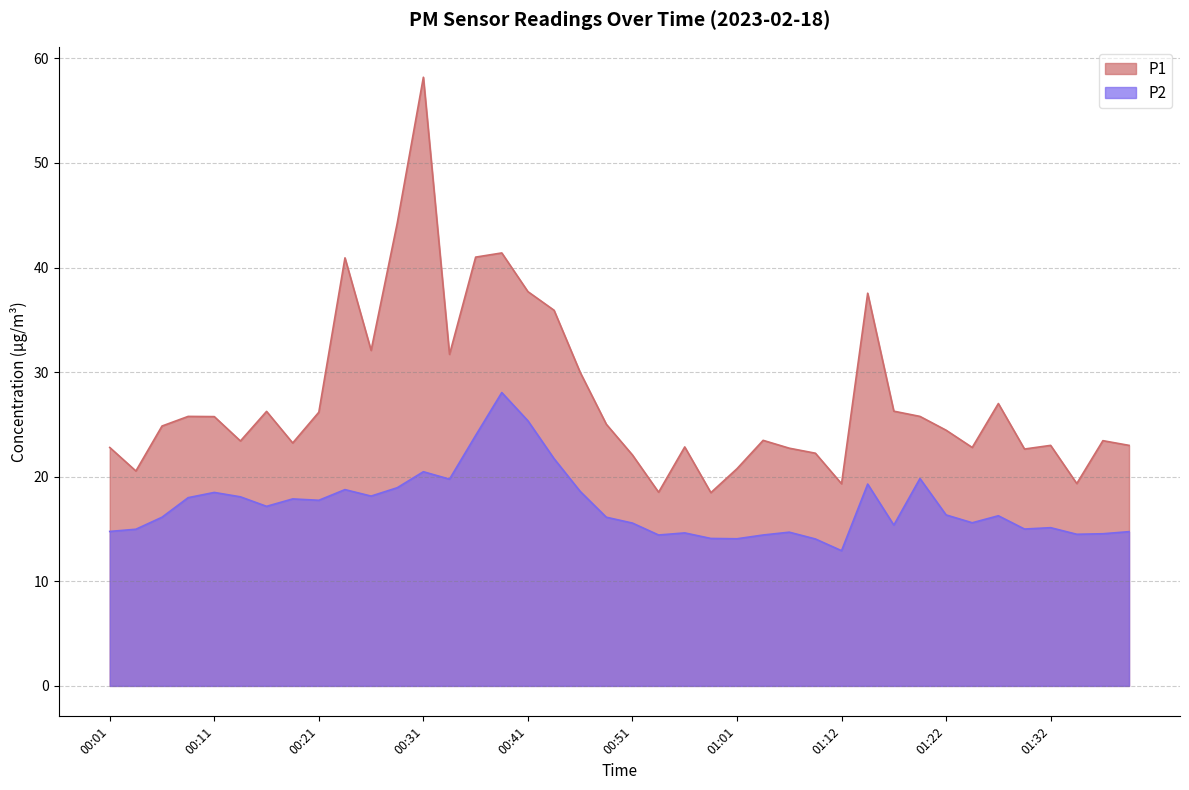

True or false: P1 has more than 0 interior local peaks.

True